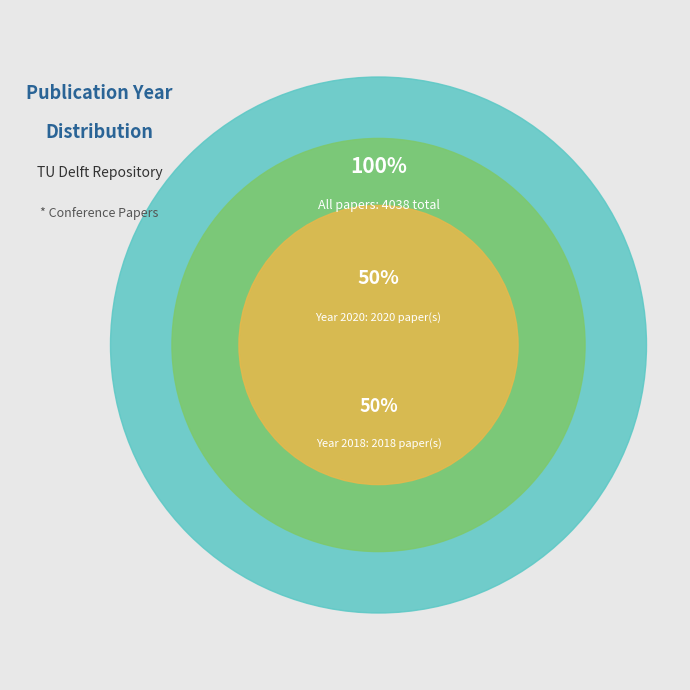

What percentage is the 2020 slice, to the nearest percent?

50%